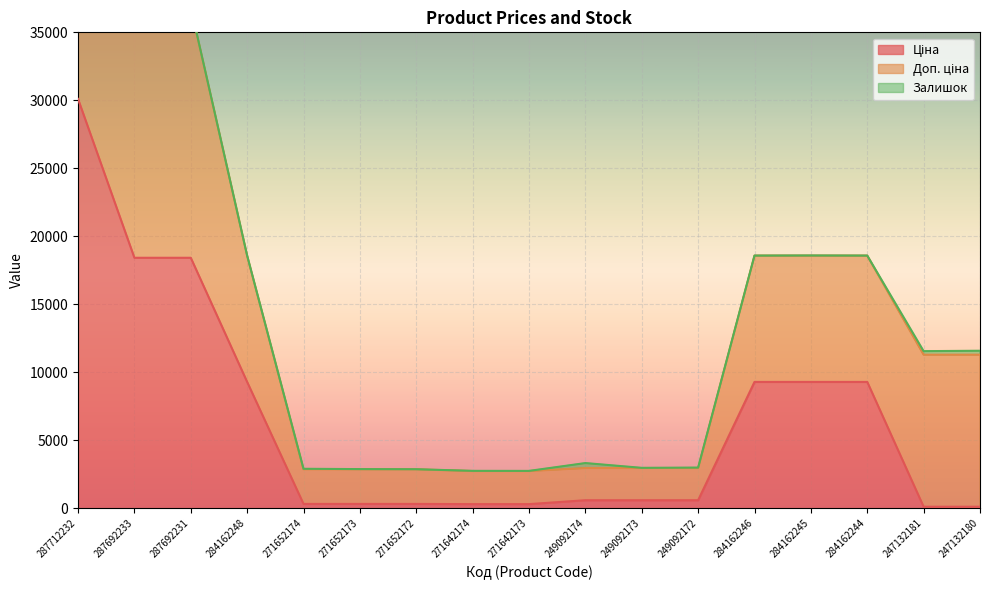

What is the value of the Залишок point at the 10th from the left?

365.0